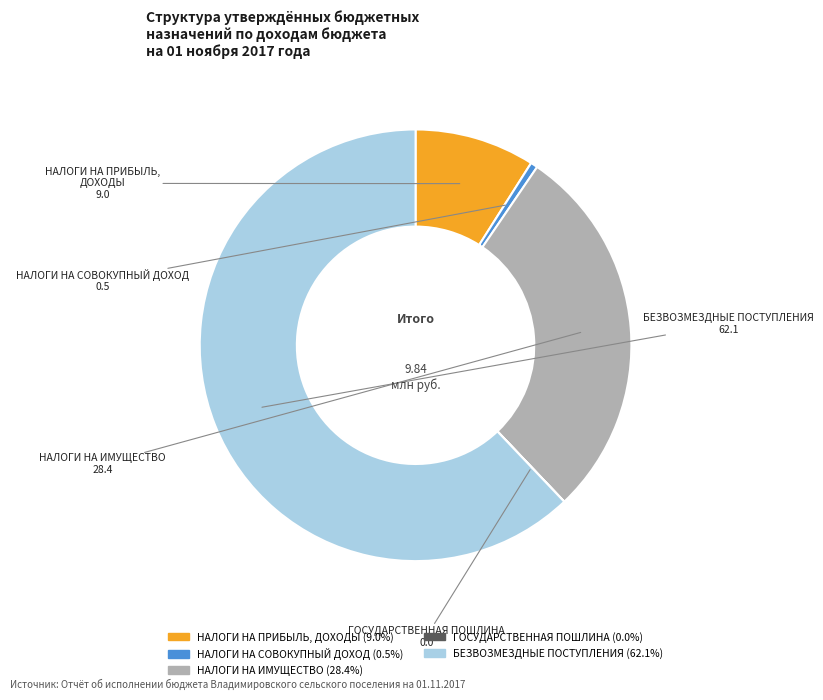

Is НАЛОГИ НА СОВОКУПНЫЙ ДОХОД the majority of the pie?

No